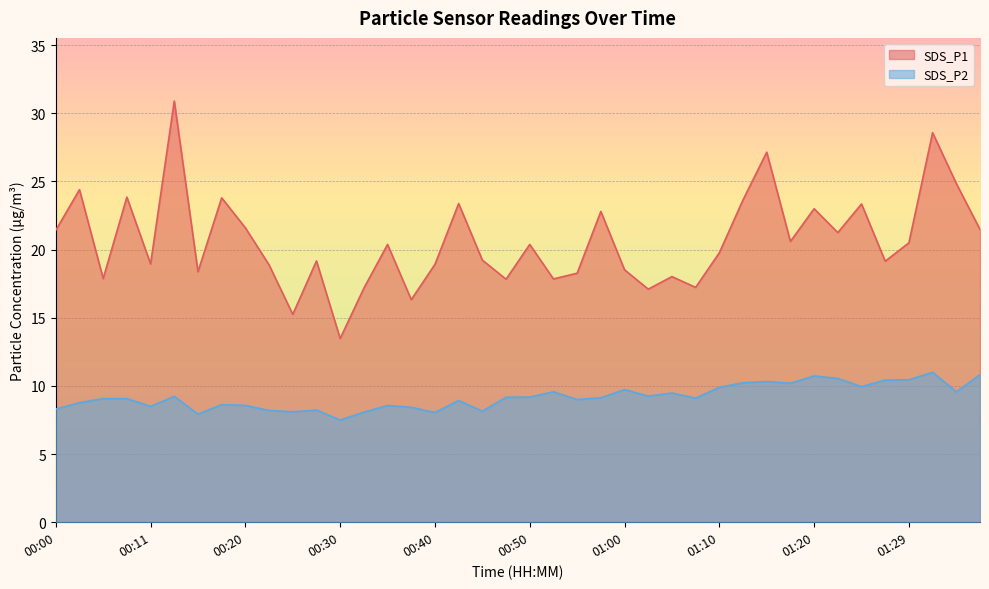

What position from the left is 01:27?

36